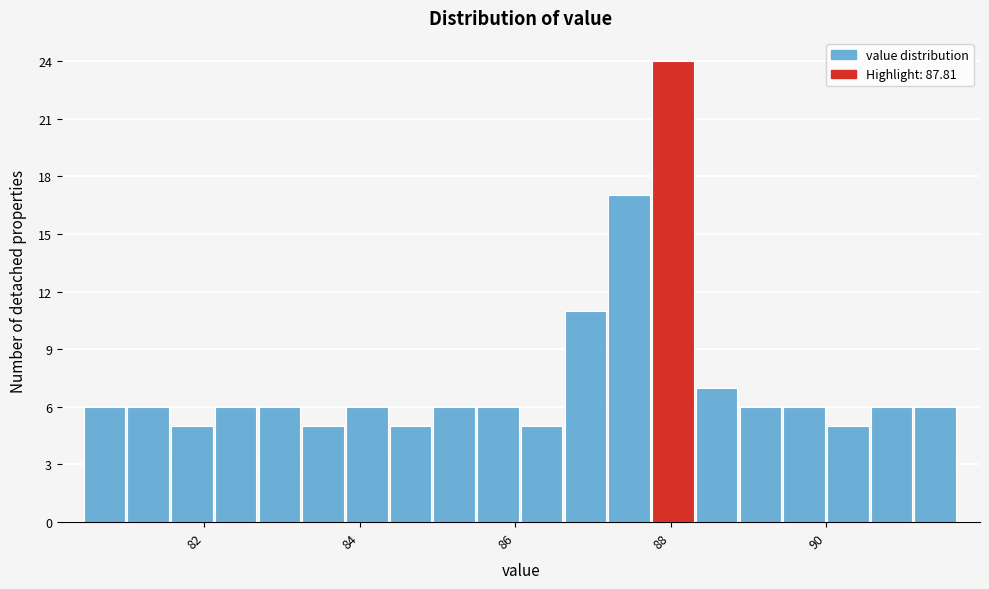

Read against the x-axis, roughly where is the centre of the tallest bar?

88.0